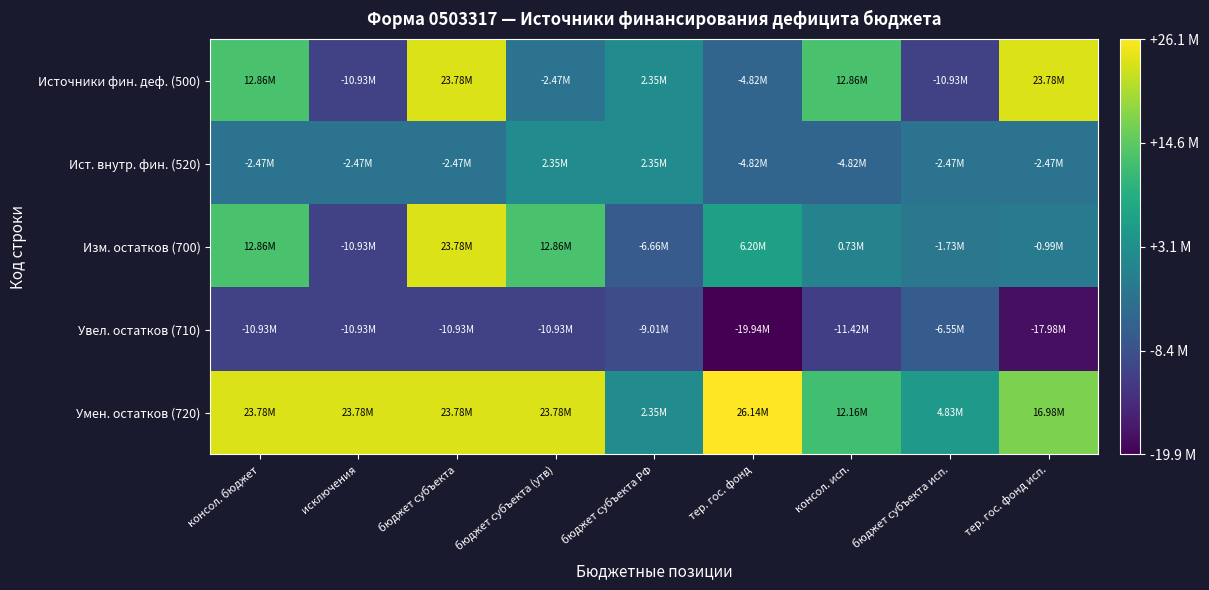

Which series has the largest total across all categories?

Умен. остатков (720)